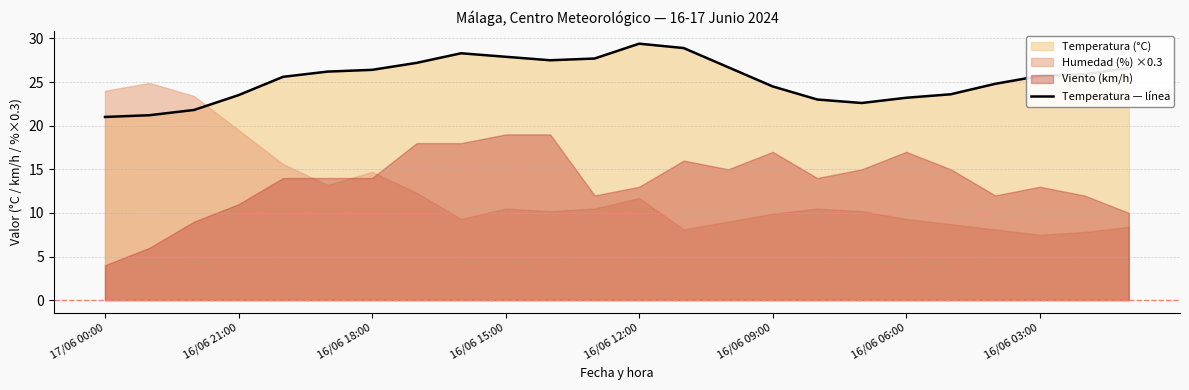

The Temperatura — línea series shows 23.2 at 16/06 06:00. True or false?

True